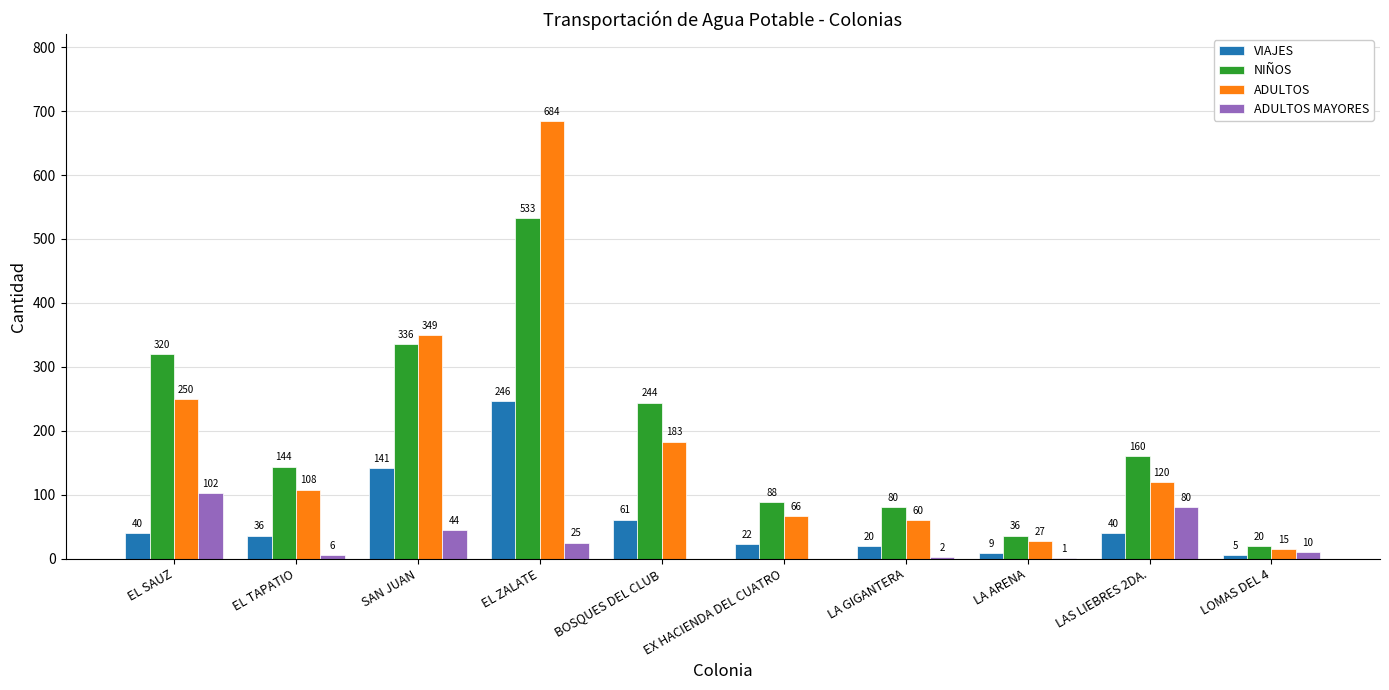

What is the greatest value displayed?

684